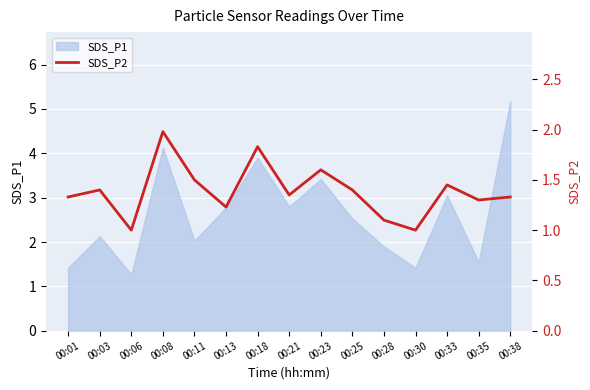

Is it true that SDS_P1 equals 0.9 at 00:13?

False